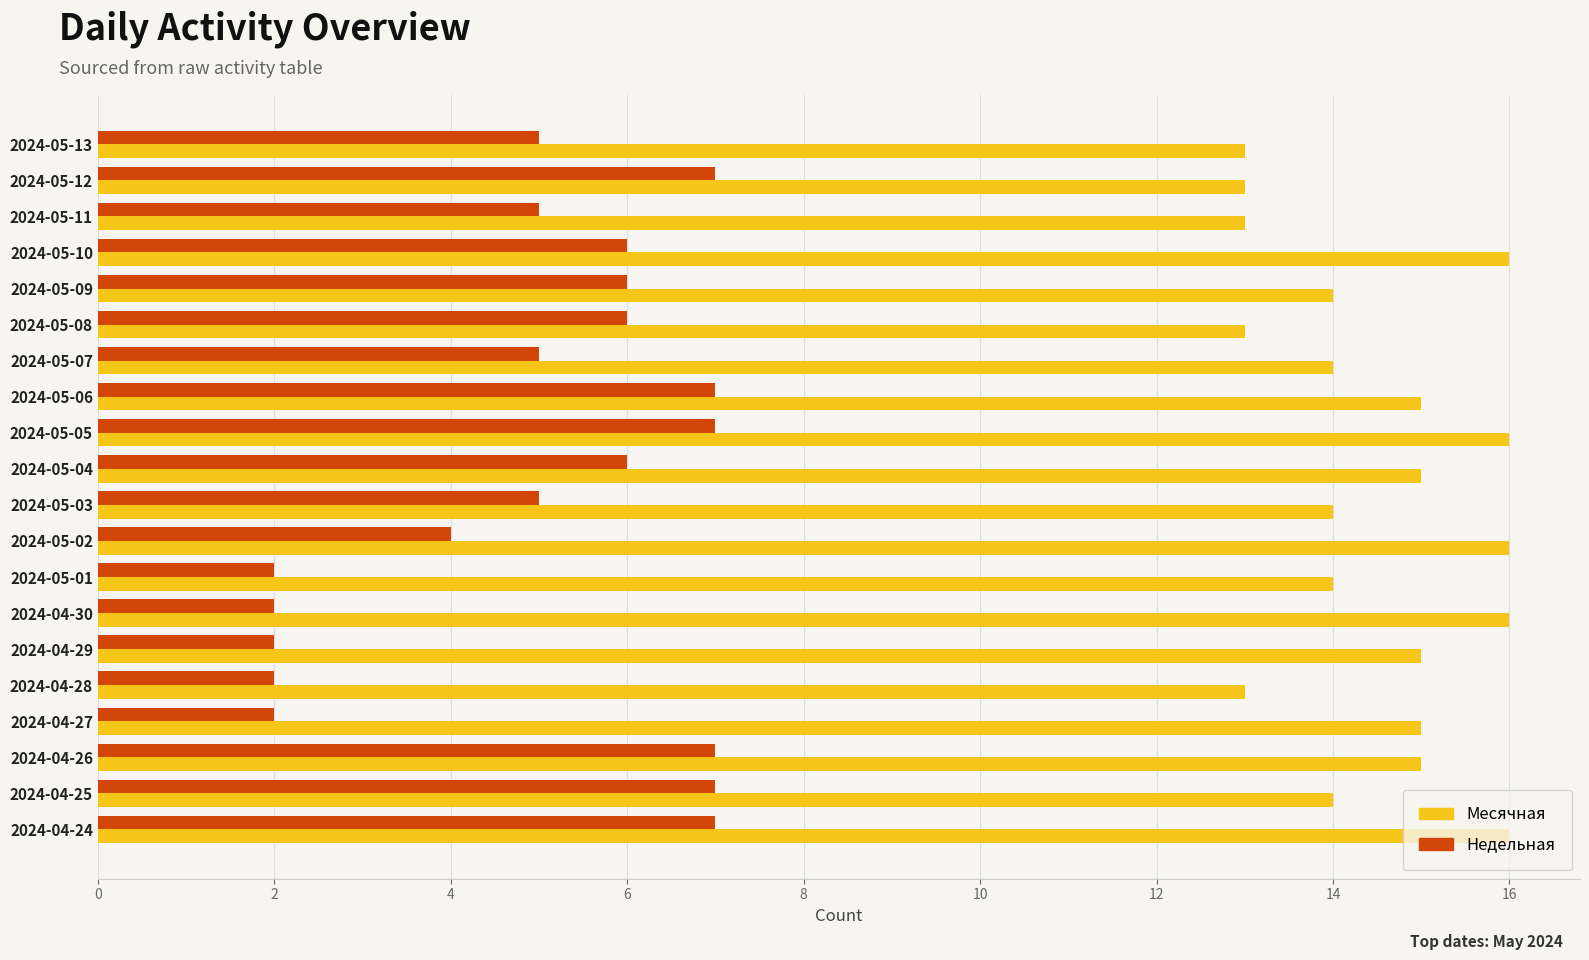

Which series has the largest total across all categories?

Месячная